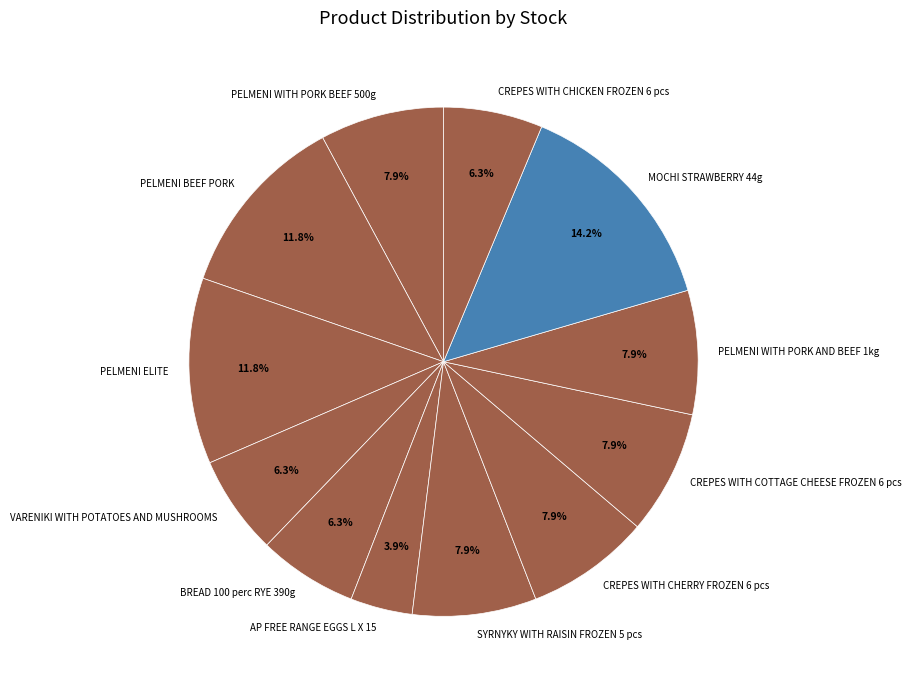

Is it true that PELMENI WITH PORK BEEF 500g is 3% of the pie?

False